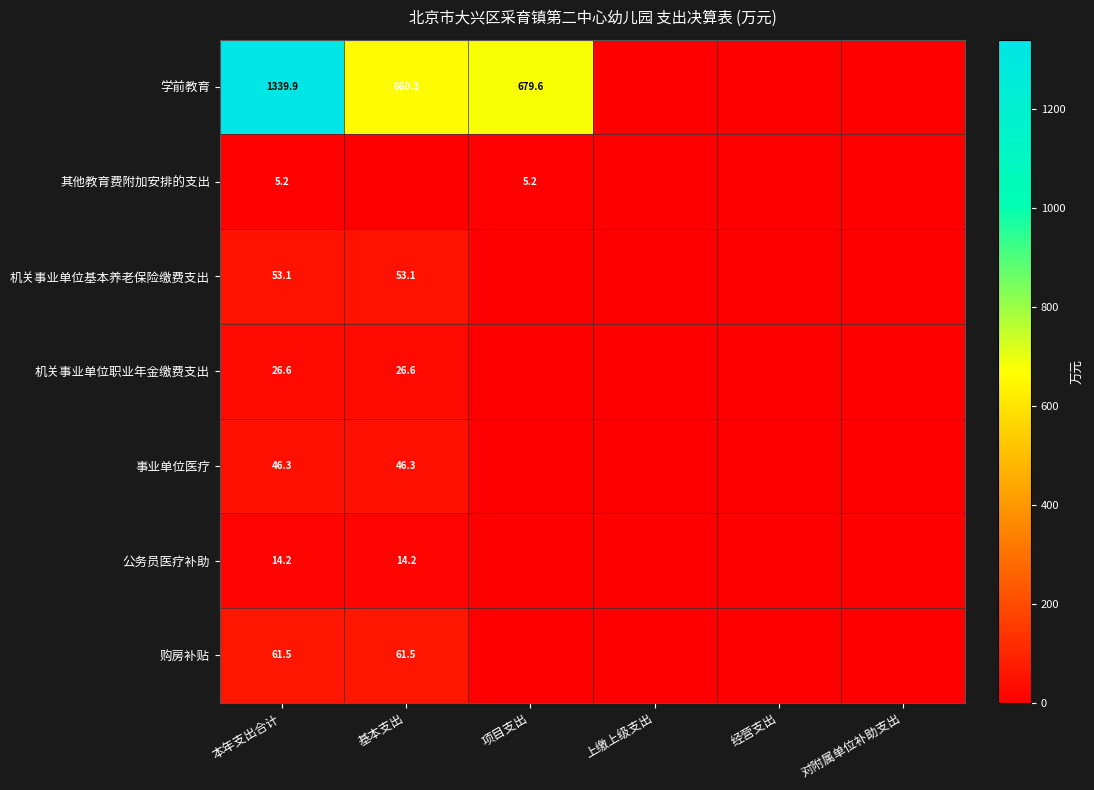

Is it true that 其他教育费附加安排的支出 equals 5.2 at 本年支出合计?

True